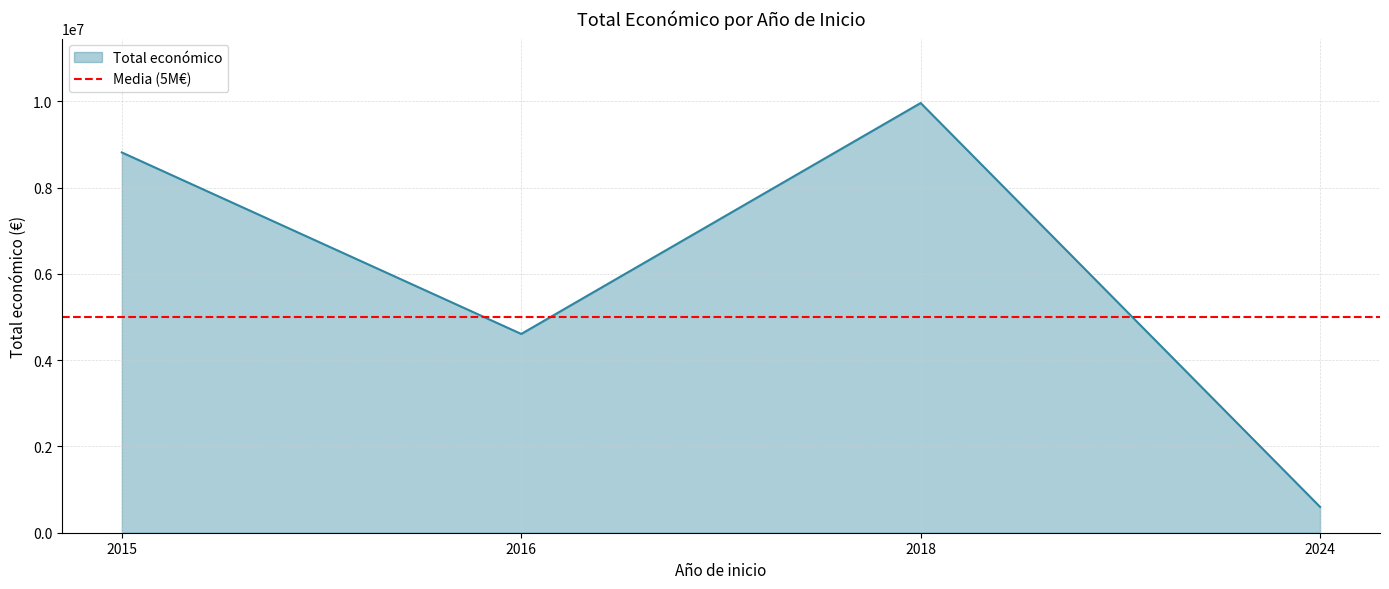

Approximately how many times larger is the value at 2016 compared to 2024?

7.7